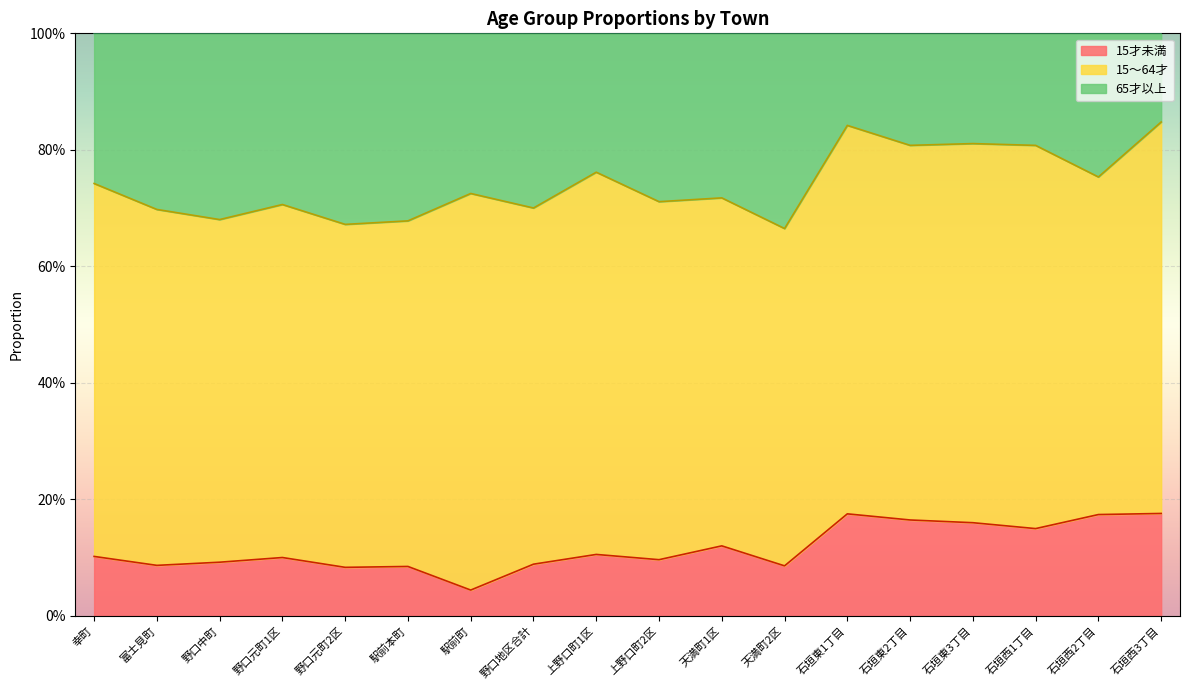

True or false: 65才以上 and 15才未満 cross at least once.

False